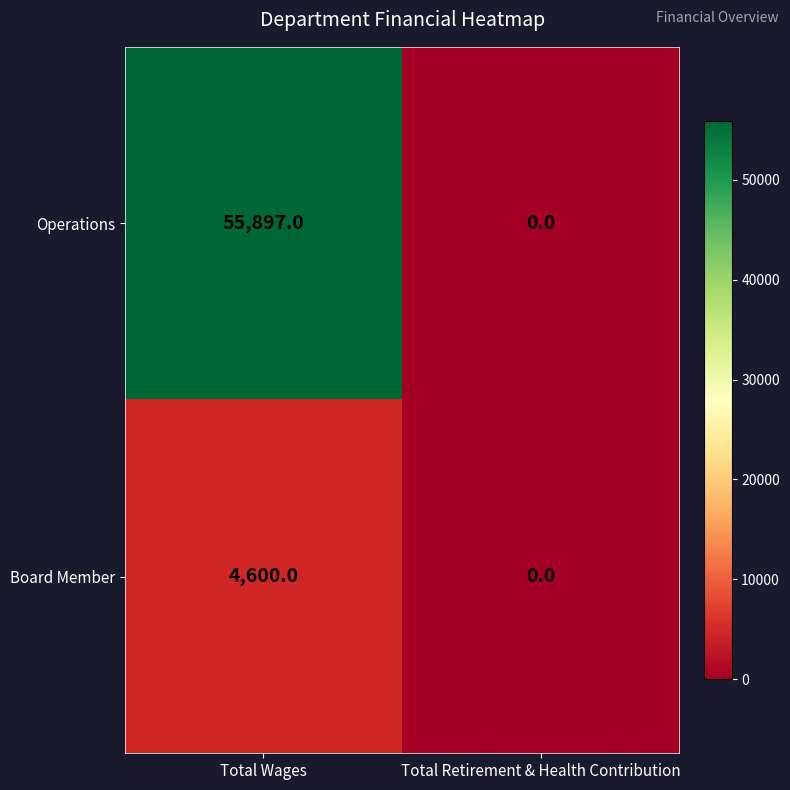

Which series has the largest range (max minus min)?

Operations